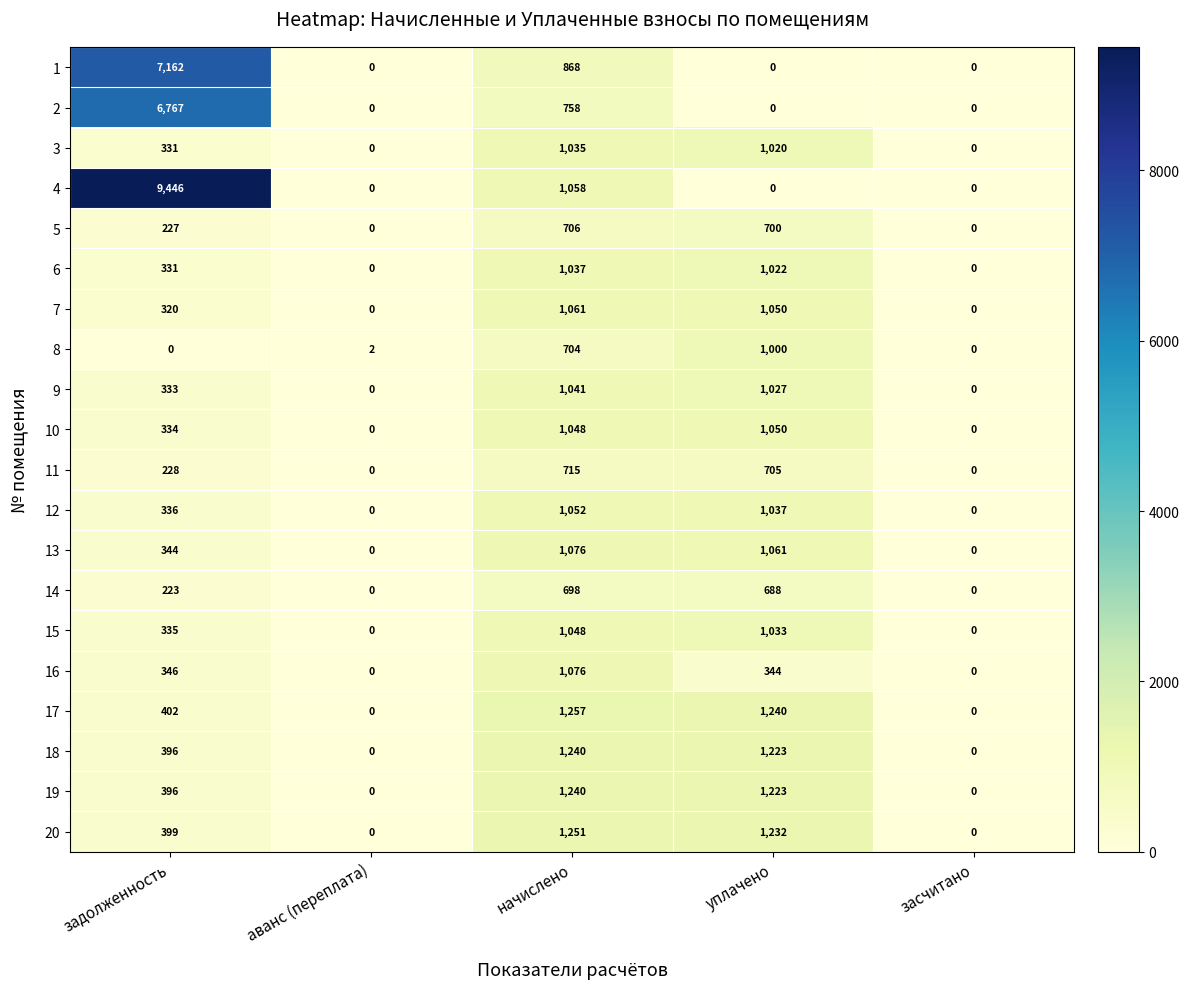

What is the difference between the highest and lowest values at начислено?

559